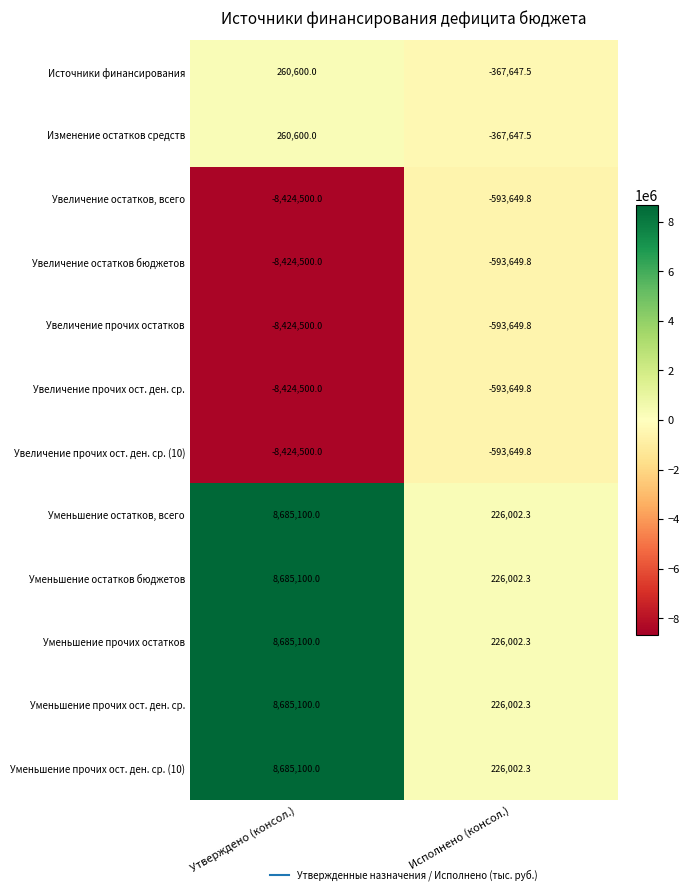

Read the Увеличение остатков, всего value at Исполнено (консол.).

-593649.8